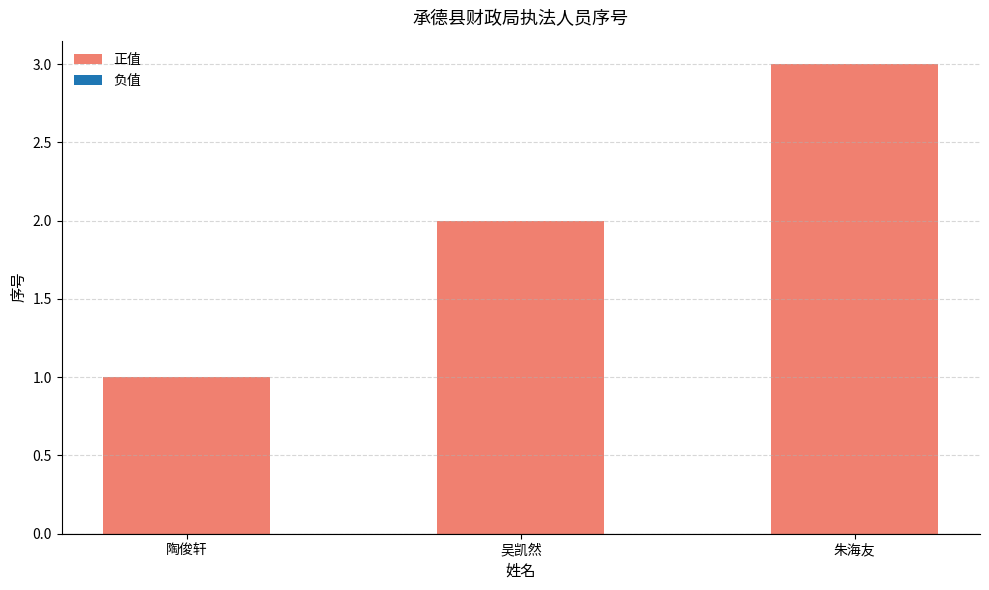

Reading left to right, what are all the values shown in this chart?

1	2	3